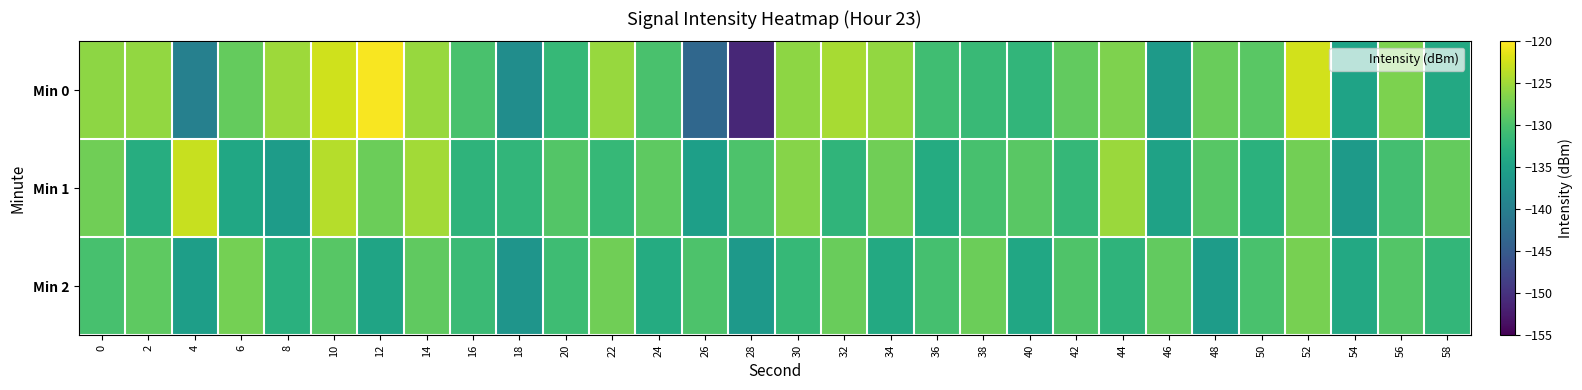

What is the total value across all series at 16?

-393.5